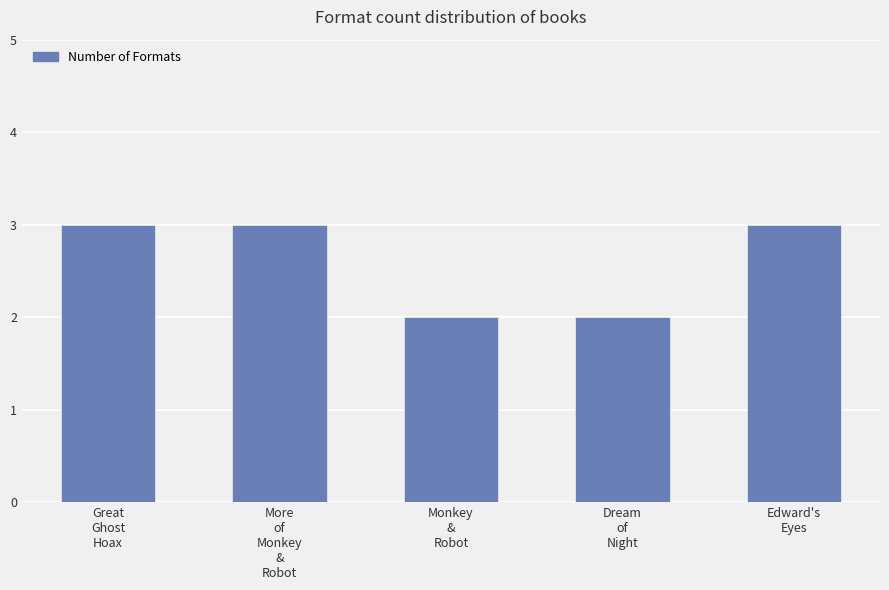

What position from the left is Edward's
Eyes?

5